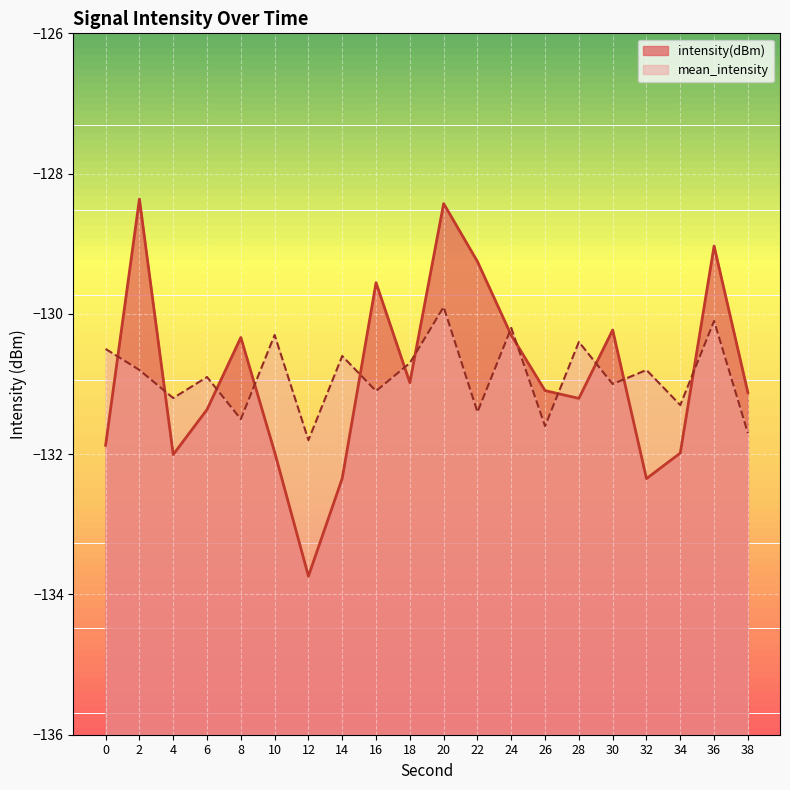

Is it true that intensity(dBm) equals -191.3 at 8?

False